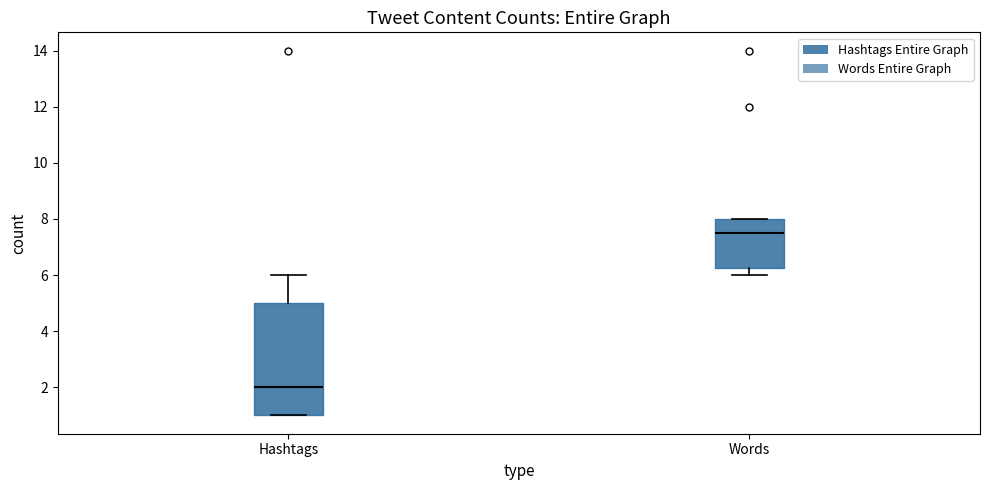

Where is the upper edge of the box for Words on the y-axis? The values are not printed on the chart, so give them approximately, as read against the axis.

8.0